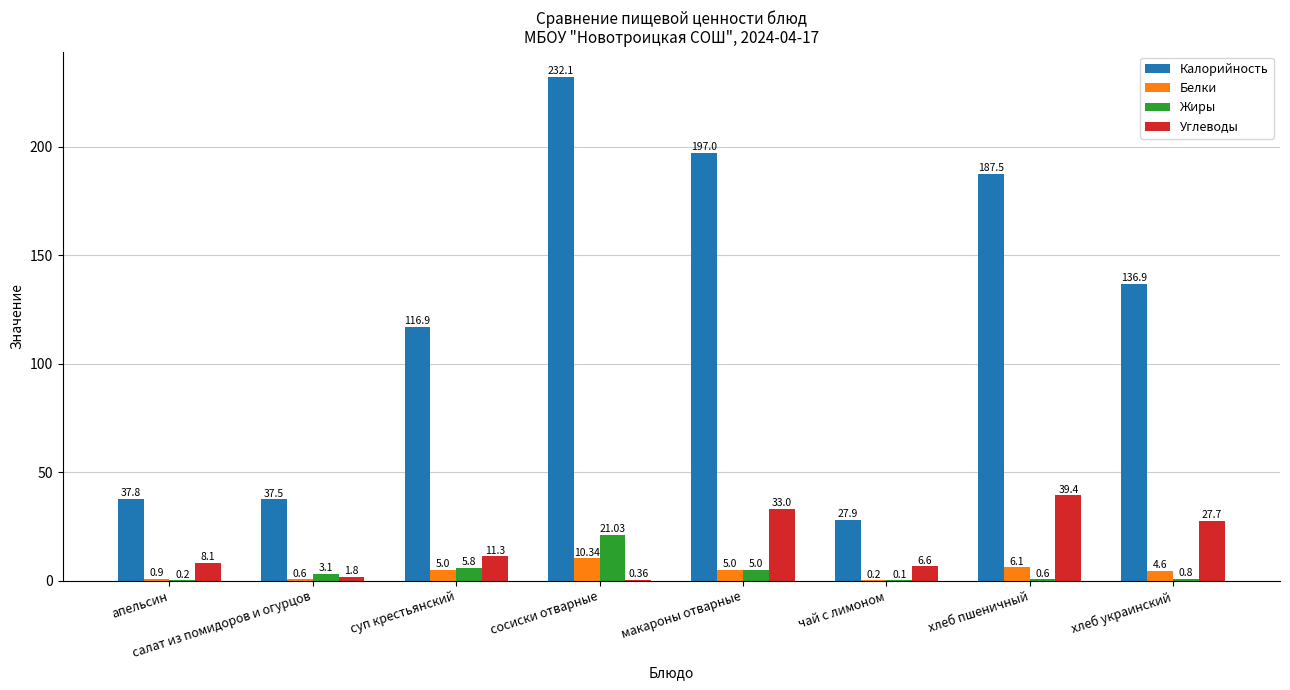

Where does the Углеводы series first go above 11?

суп крестьянский